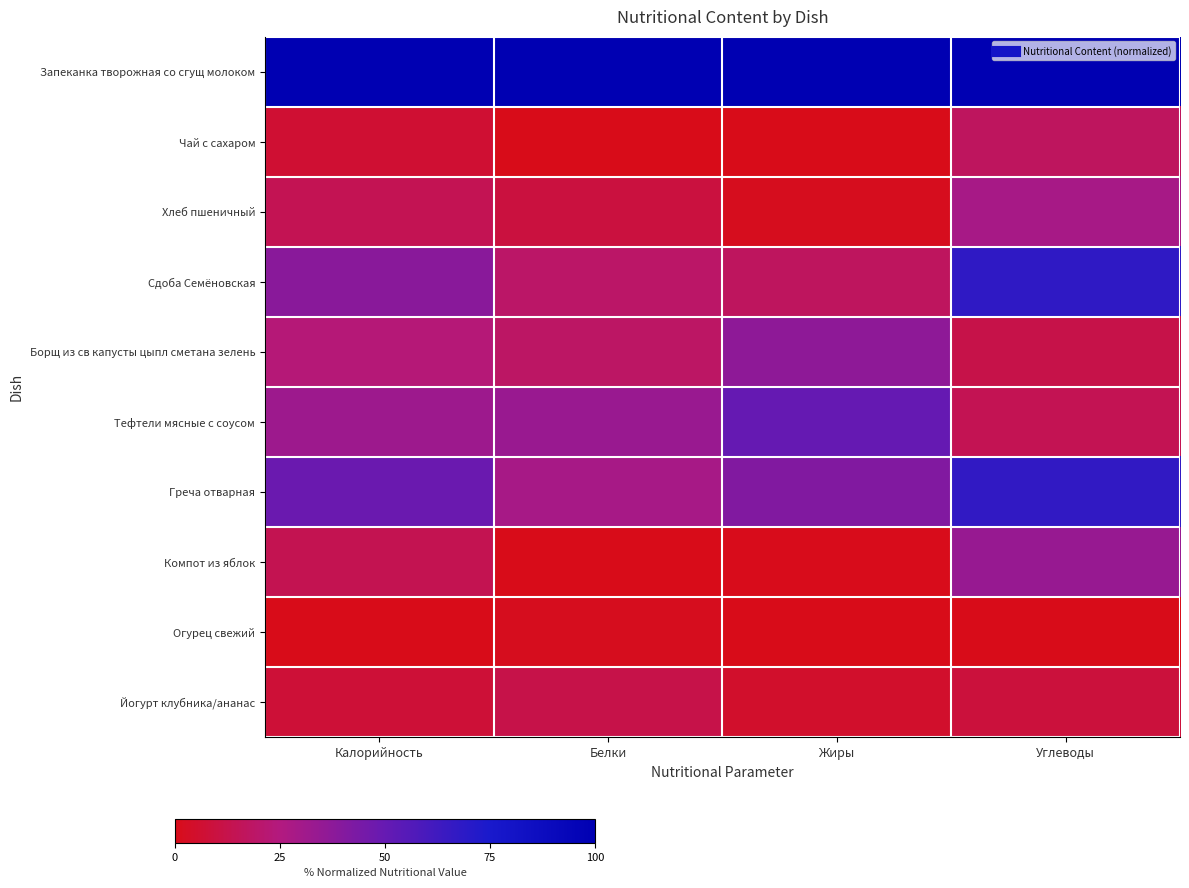

What is the maximum value shown in the chart?

100.0